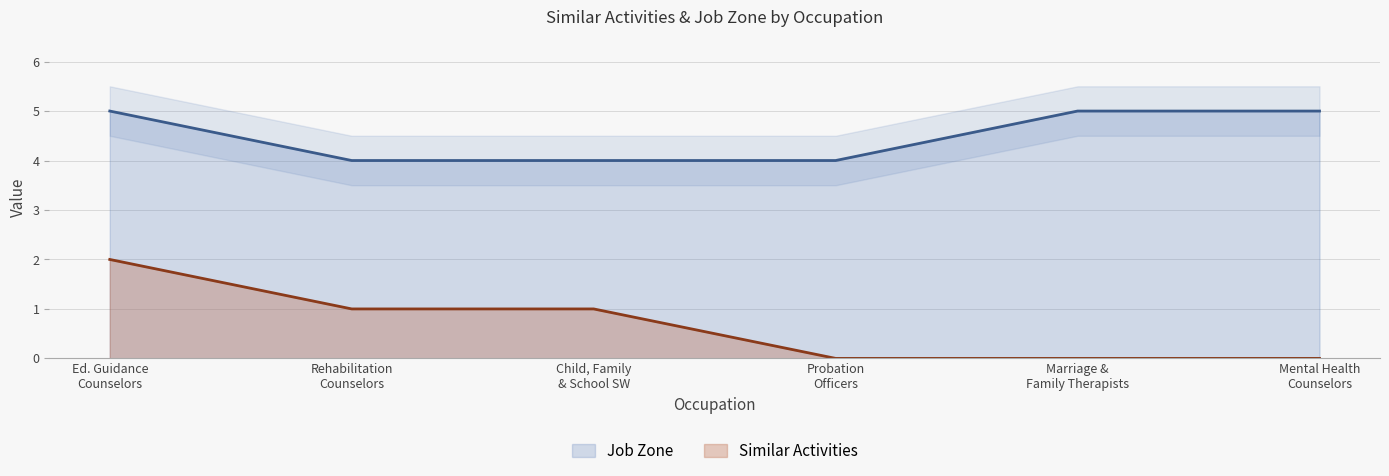

True or false: Similar Activities and Job Zone cross at least once.

False